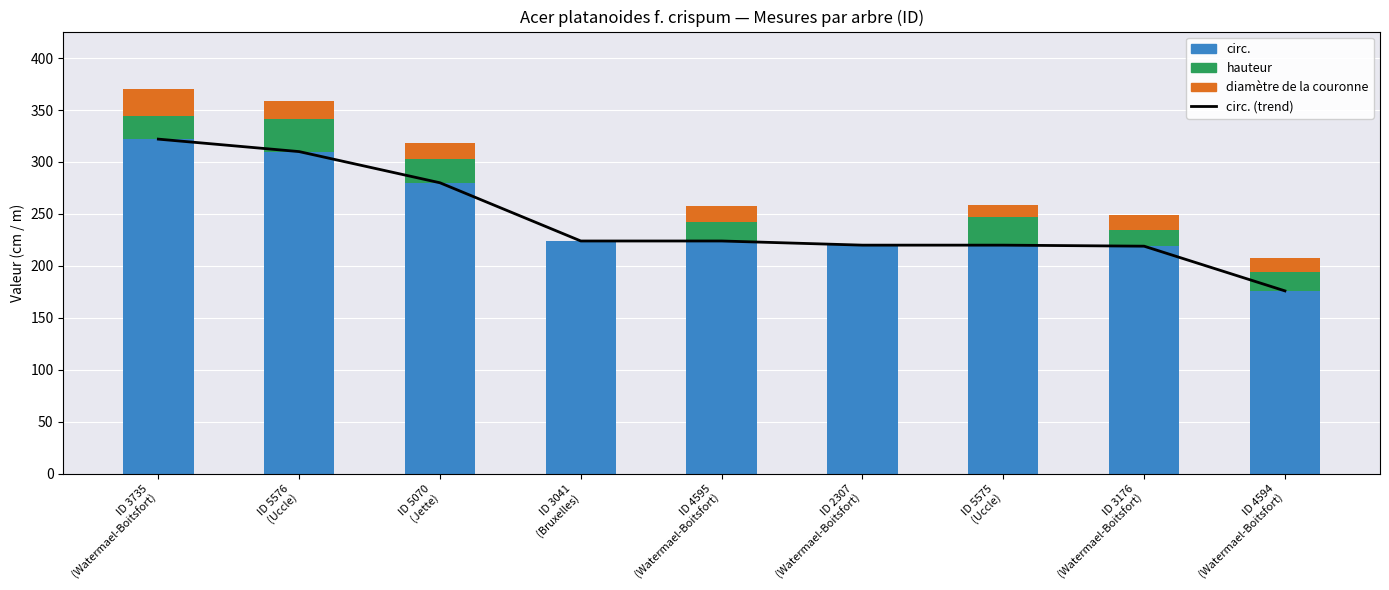

How many categories are shown in the chart?

9